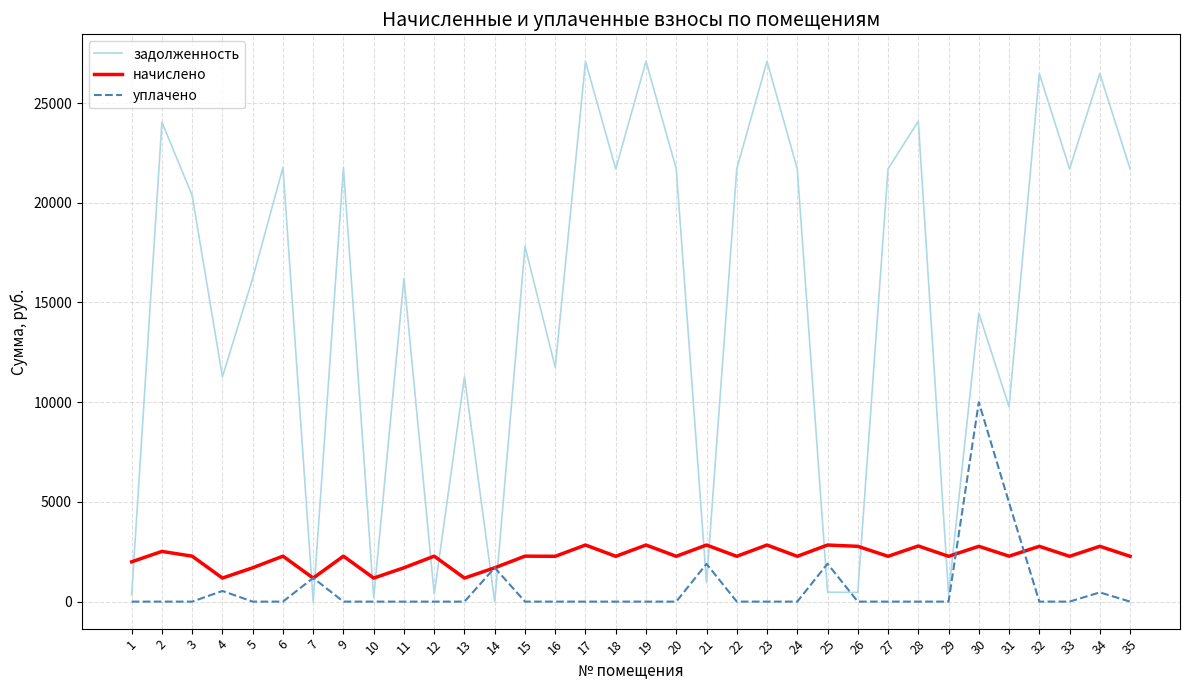

True or false: начислено and задолженность intersect in this chart.

True